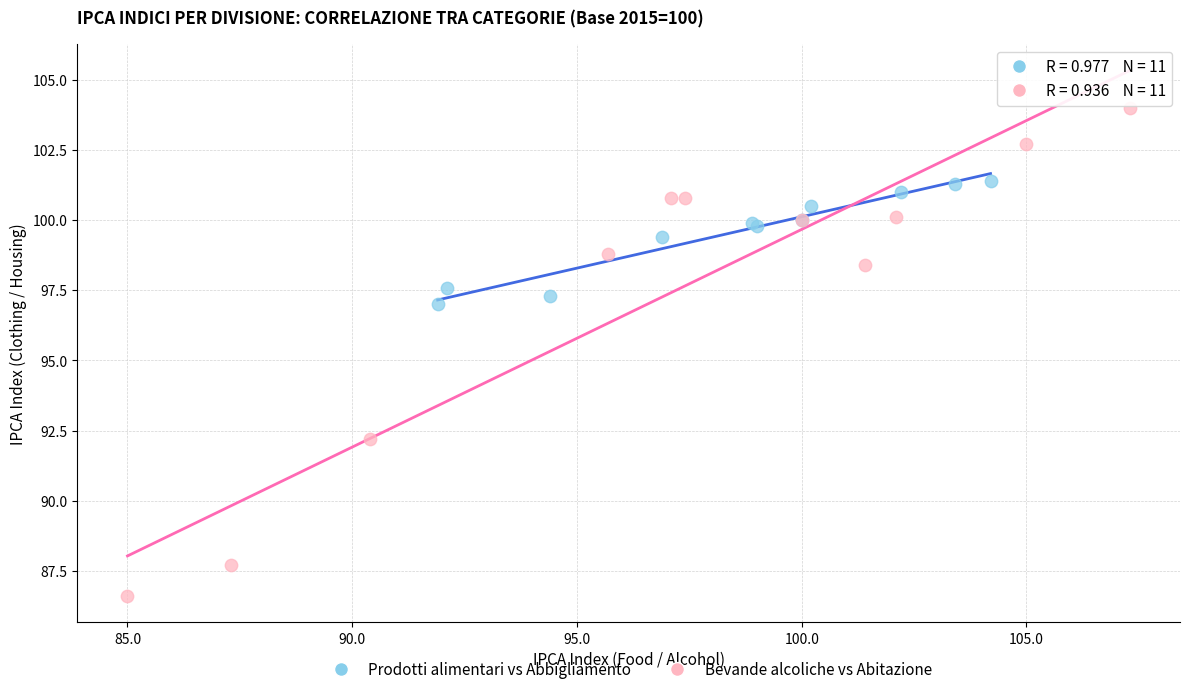

Which series reaches the maximum Y coordinate?

Bevande alcoliche vs Abitazione